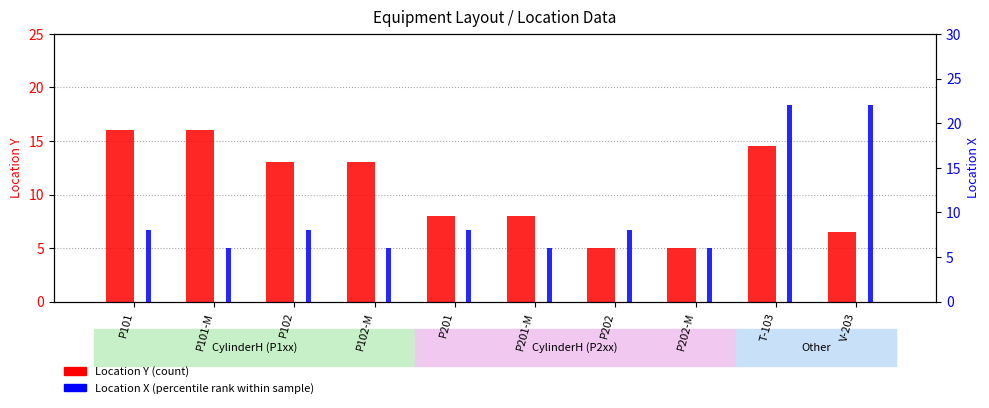

How many values in the Location Y series are below 13?

5